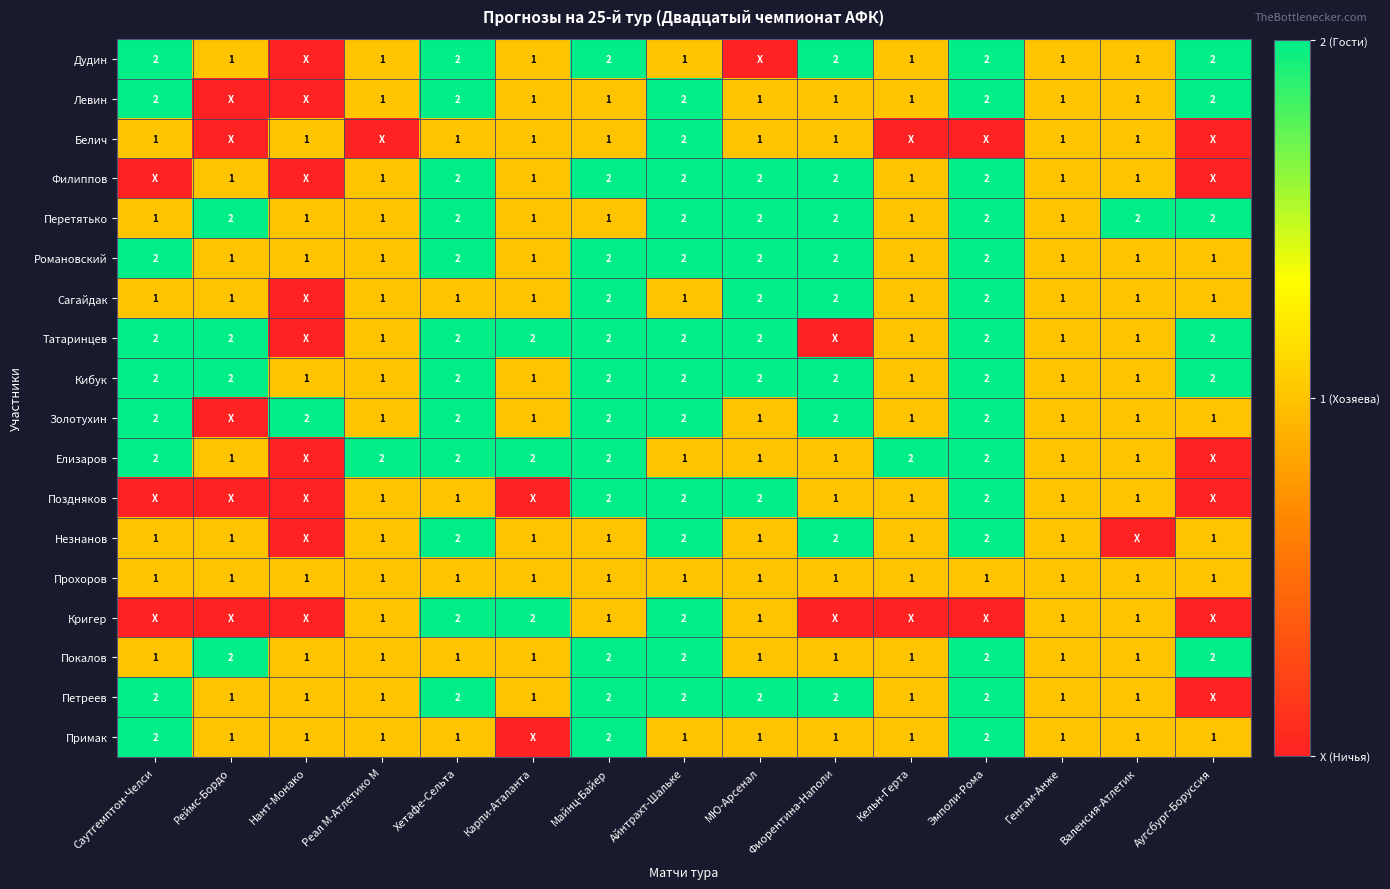

What is the average value of the Дудин series?

1